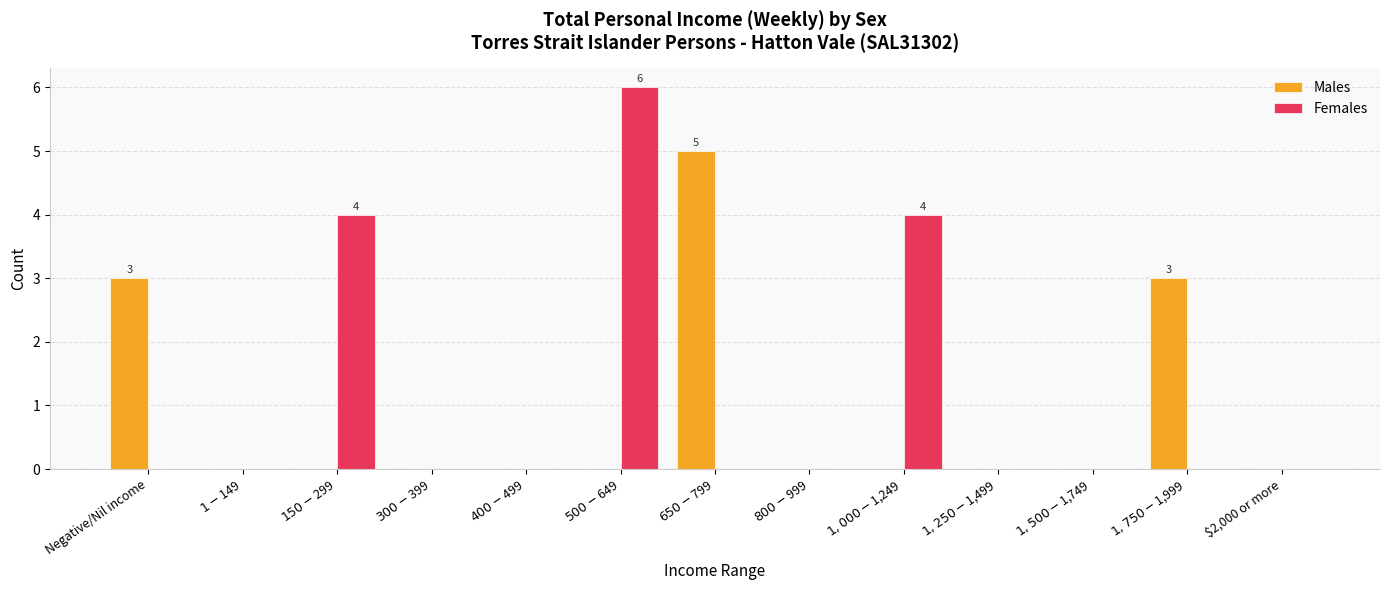

Count the number of categories in the chart.

13